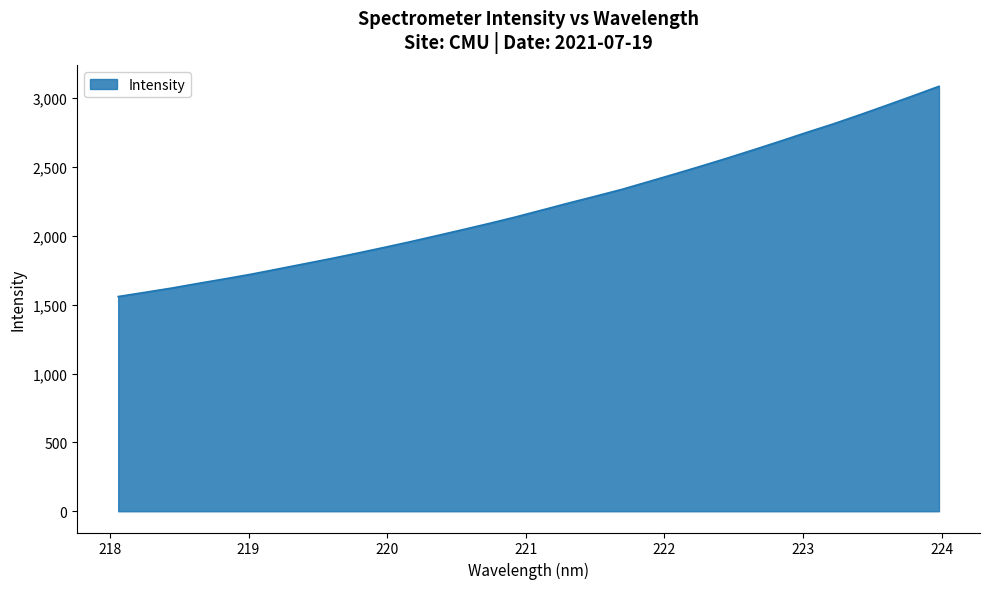

What is the smallest value displayed?

1559.5